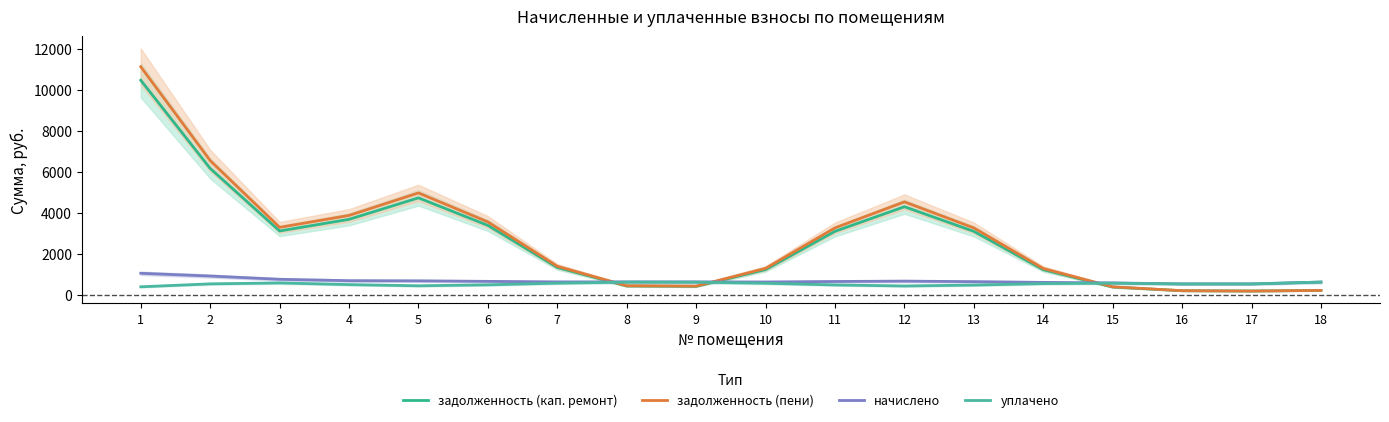

Which series has the largest range (max minus min)?

задолженность (пени)